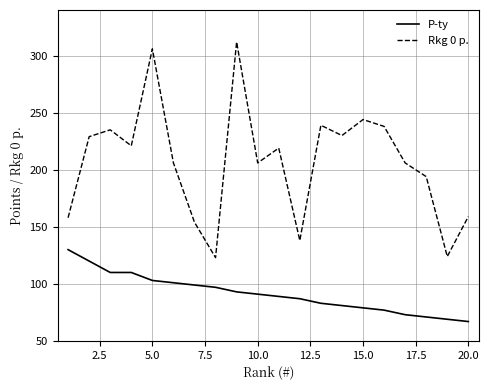

Rank the series by their average value, from lowest to highest.

P-ty, Rkg 0 p.